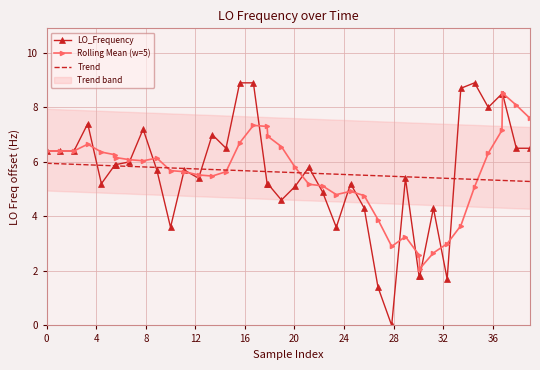

How many intersections are there between Trend and Rolling Mean (w=5)?

4